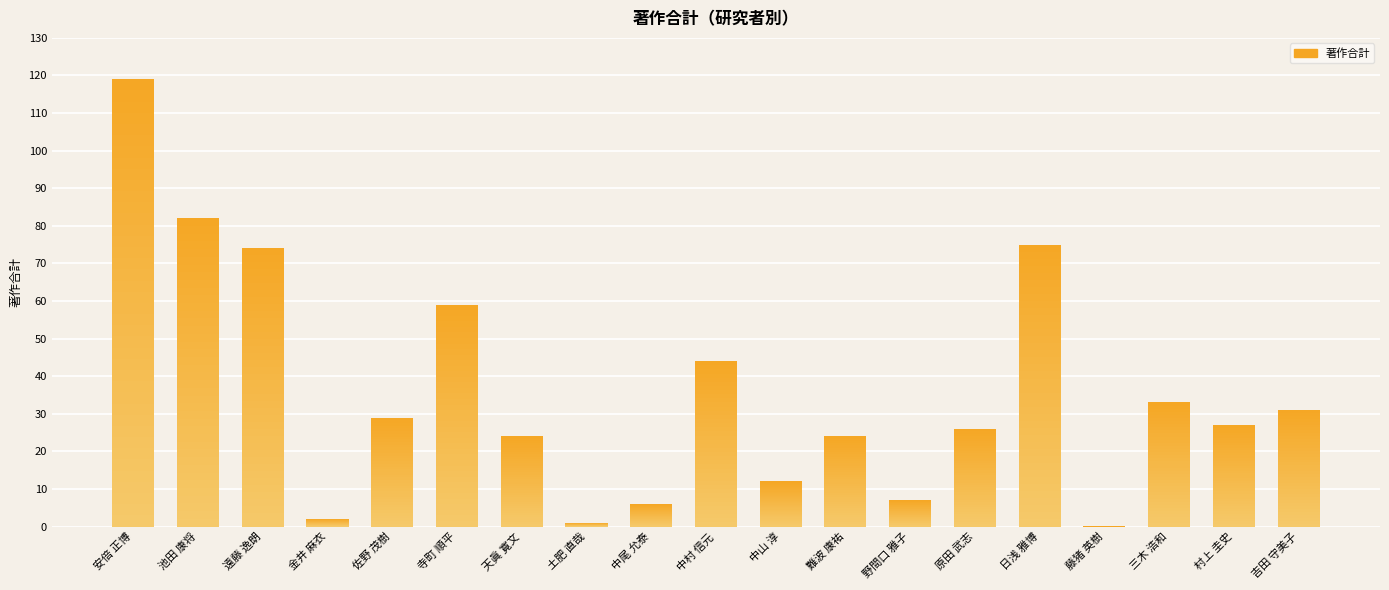

What is the approximate value at 寺町 順平?

59